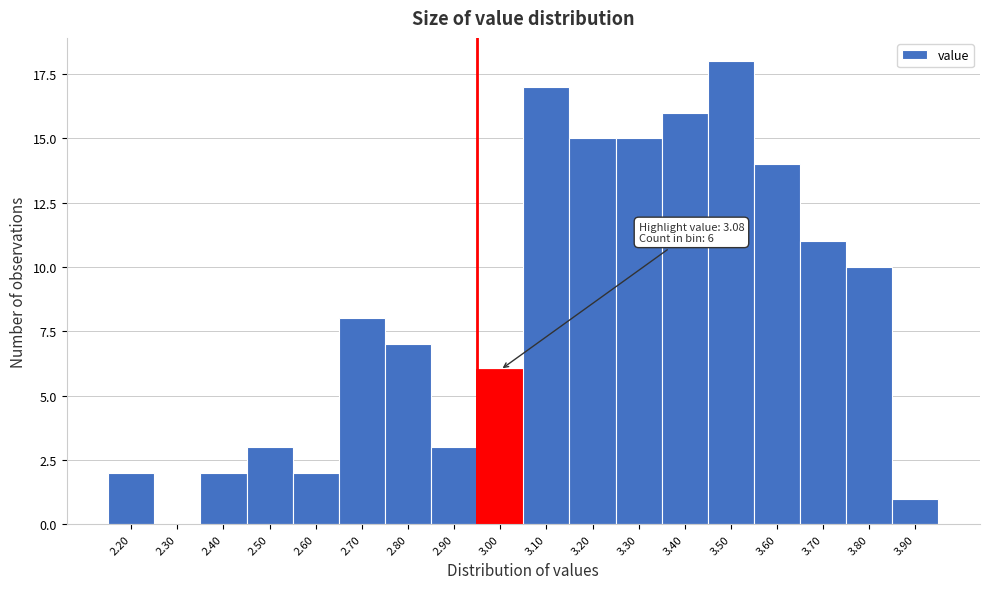

Reading left to right, what are all the values shown in this chart?

2.20=2	2.30=0	2.40=2	2.50=3	2.60=2	2.70=8	2.80=7	2.90=3	3.00=6	3.10=17	3.20=15	3.30=15	3.40=16	3.50=18	3.60=14	3.70=11	3.80=10	3.90=1